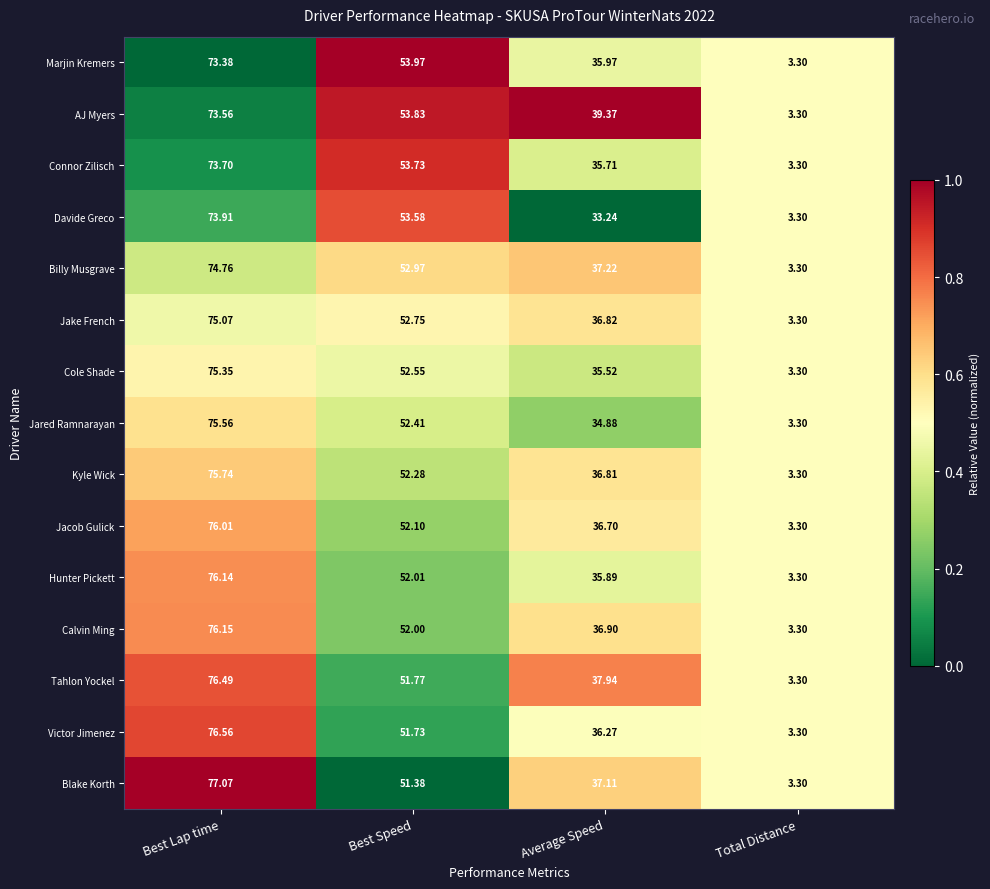

At which label does Kyle Wick reach its minimum?

Total Distance